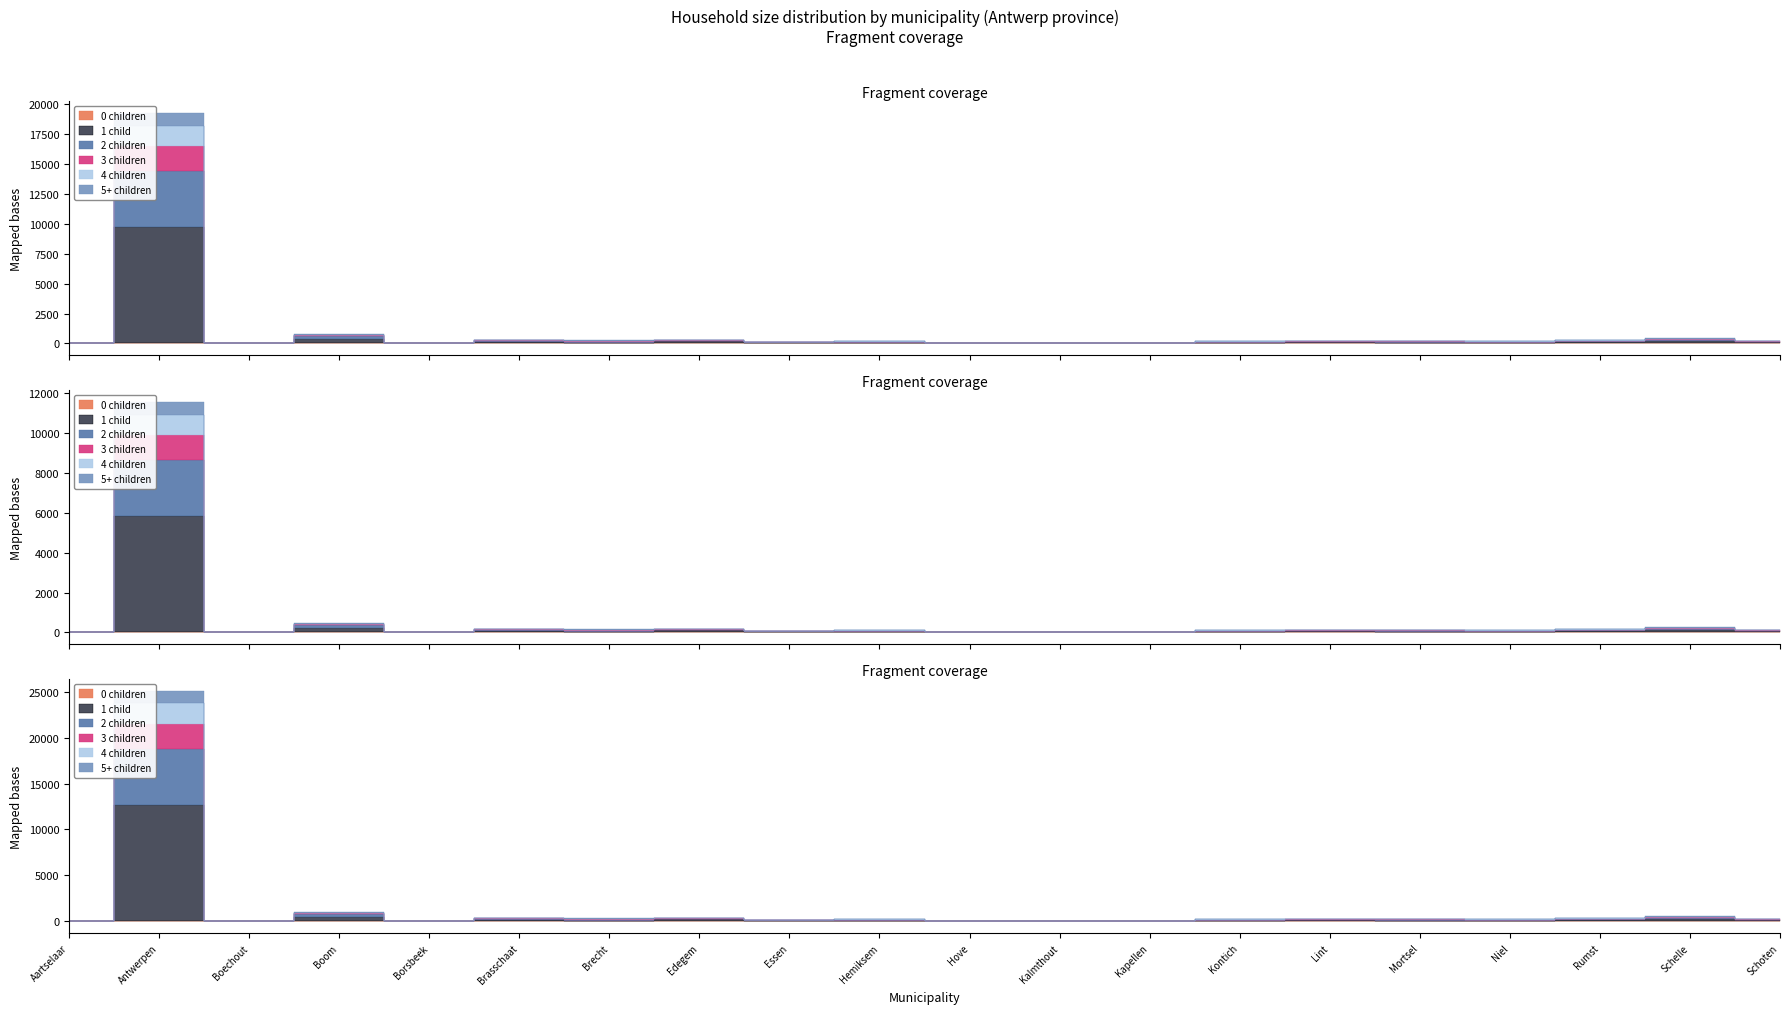

True or false: 1 child and 4 children intersect in this chart.

False